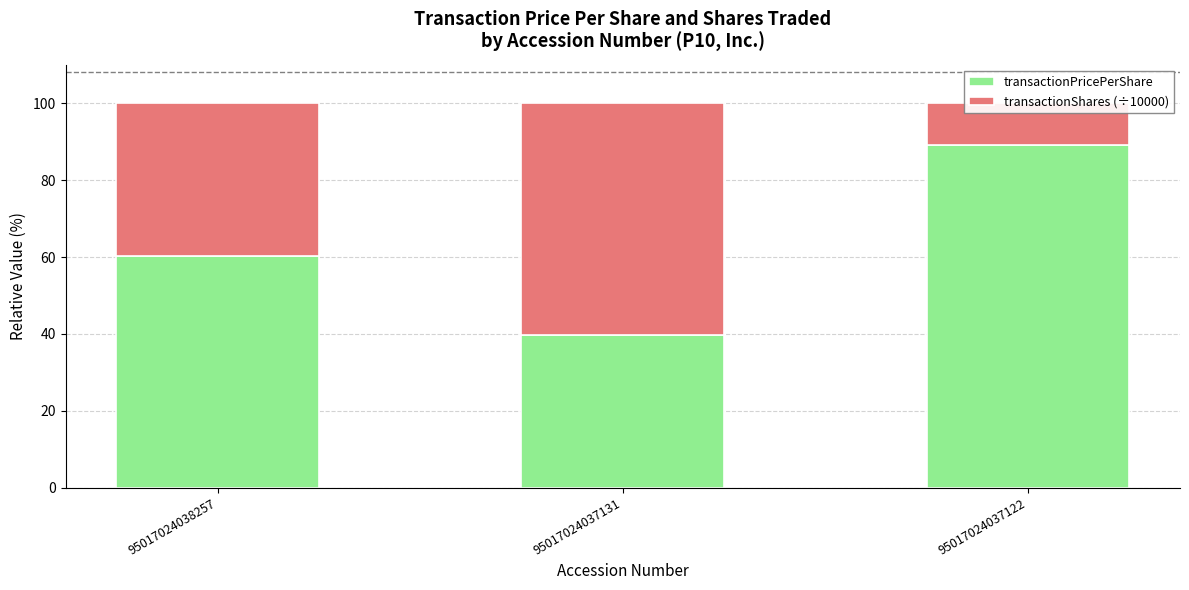

What is the value of the transactionPricePerShare bar at the 2nd from the left?

39.6